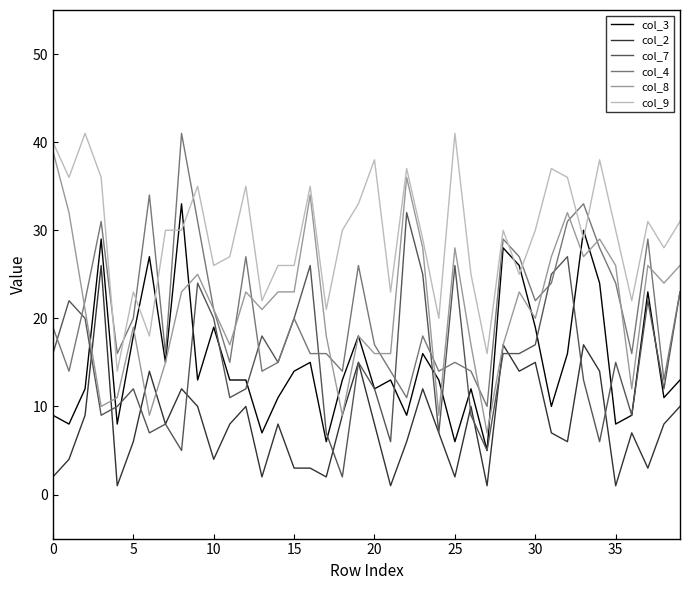

What is the difference between the maximum and minimum values in the col_7 series?

30